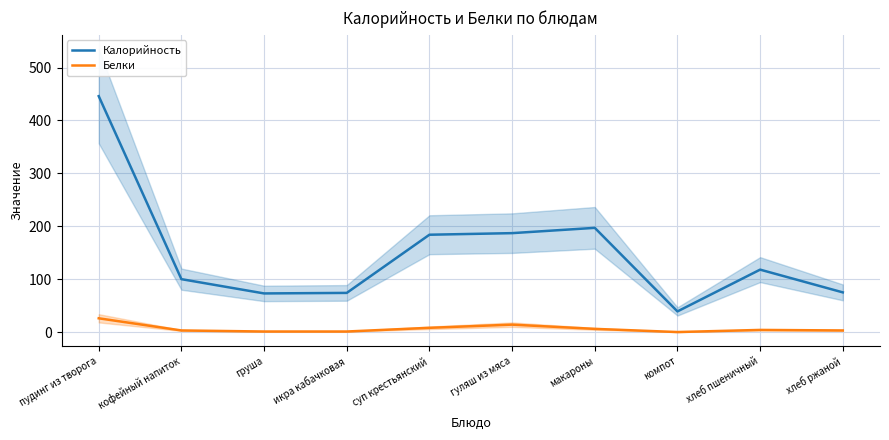

Between компот and хлеб пшеничный, which series saw the biggest shift?

Калорийность